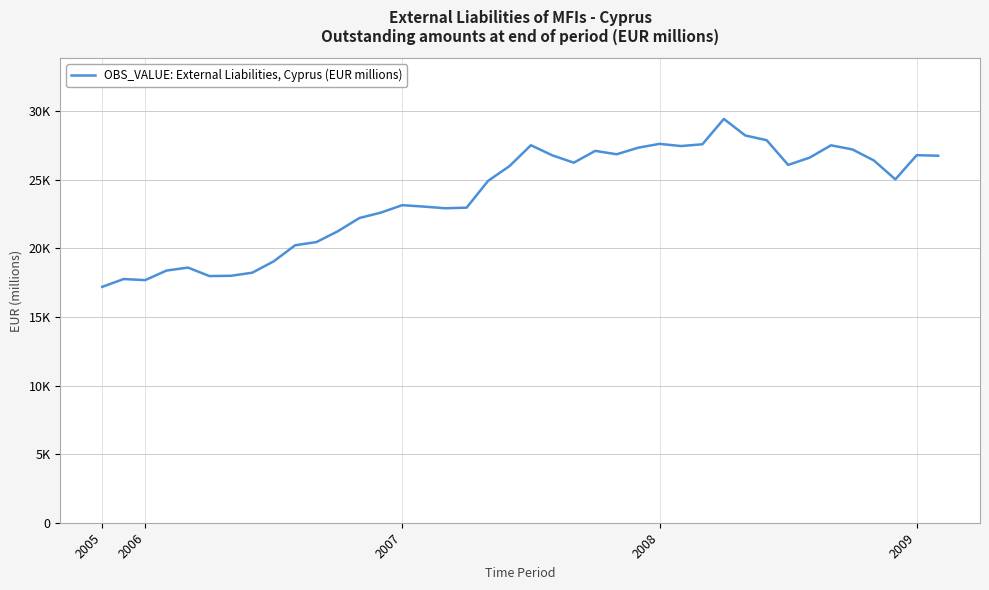

Does the chart have visible grid lines?

Yes